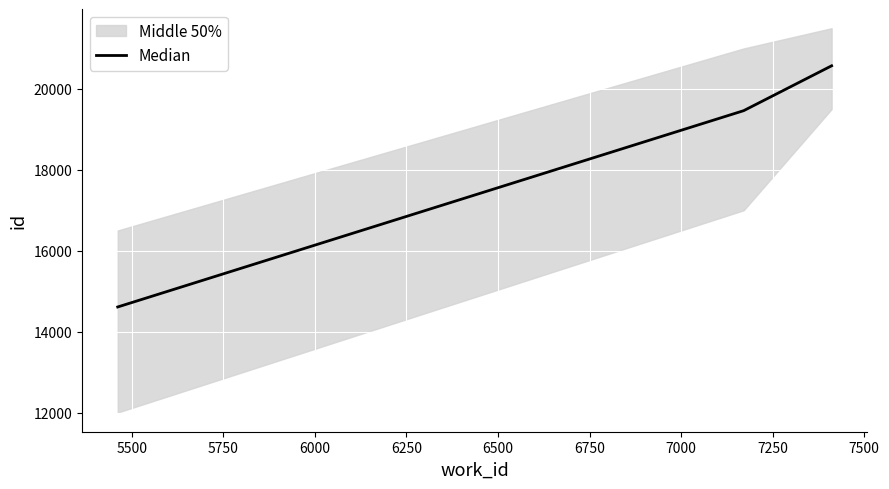

What is the average value?

18214